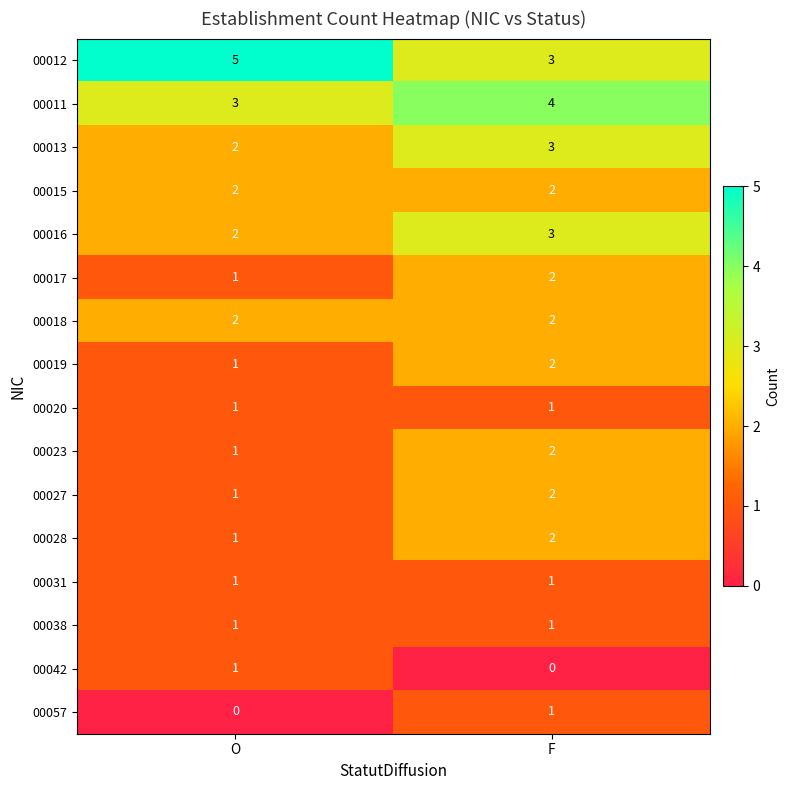

At which category is the sum across all series the highest?

F